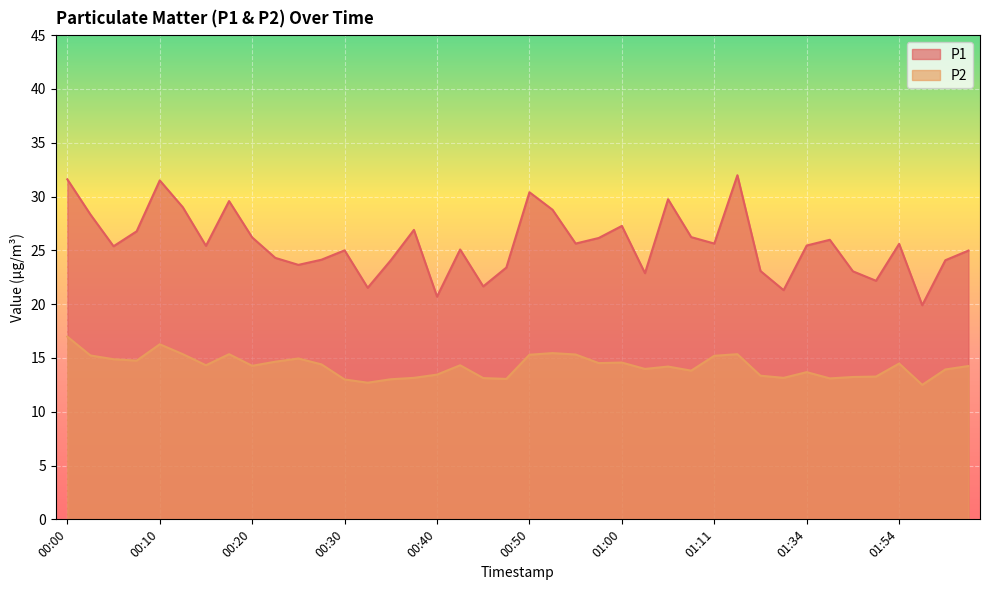

What position from the right is 00:50?

20